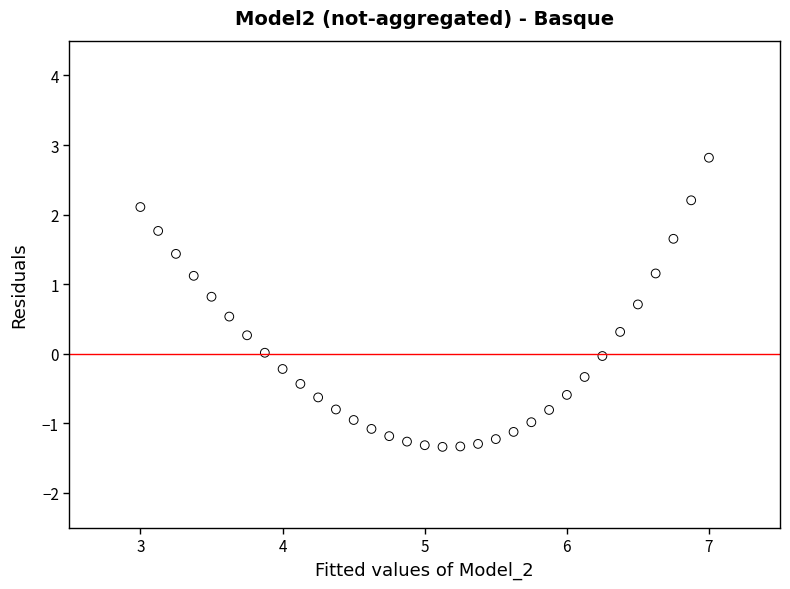

What is the range of Y values (max minus min)?

4.2